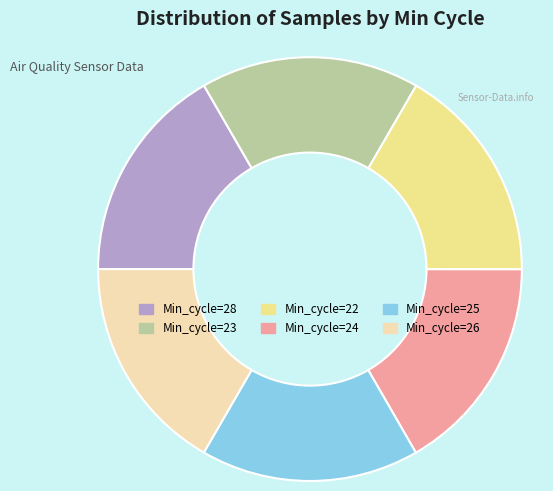

Count the number of slices in the pie.

6